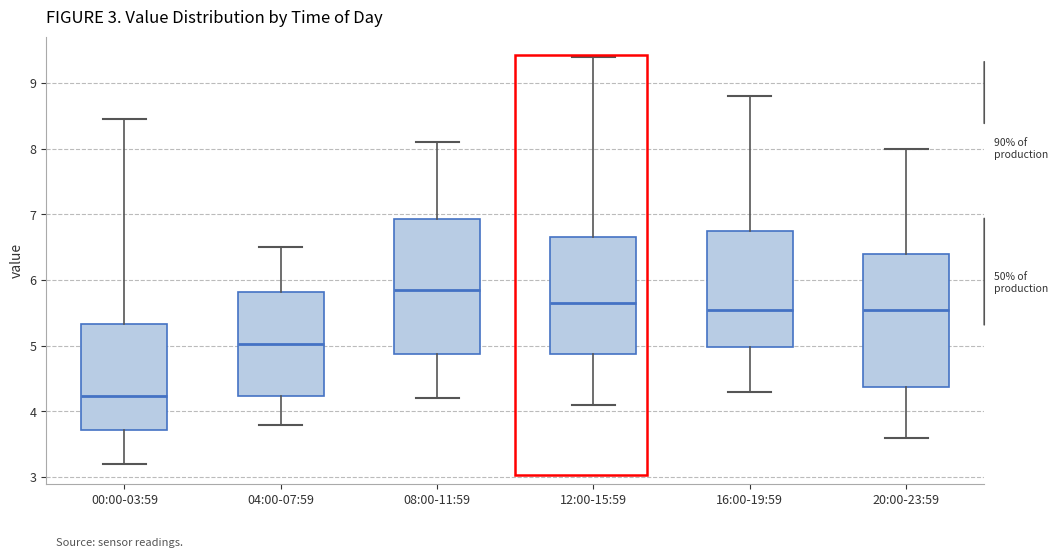

Reading left to right, read every box against the y-axis: the position of its median line, the range the box covers, and the ends of its whiskers. The values are not printed on the chart, so give them approximately, as read against the axis.

00:00-03:59: median 4.2, box 3.7 to 5.3, whiskers 3.2 to 8.5
04:00-07:59: median 5.0, box 4.2 to 5.8, whiskers 3.8 to 6.5
08:00-11:59: median 5.9, box 4.9 to 6.9, whiskers 4.2 to 8.1
12:00-15:59: median 5.7, box 4.9 to 6.7, whiskers 4.1 to 9.4
16:00-19:59: median 5.6, box 5.0 to 6.8, whiskers 4.3 to 8.8
20:00-23:59: median 5.6, box 4.4 to 6.4, whiskers 3.6 to 8.0